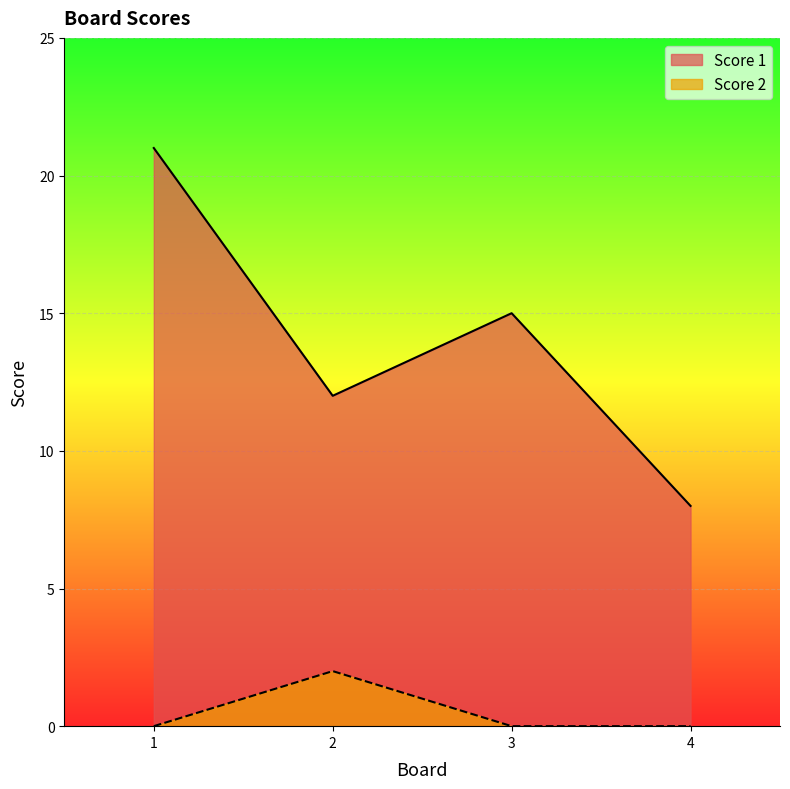

What is the greatest value displayed?

21